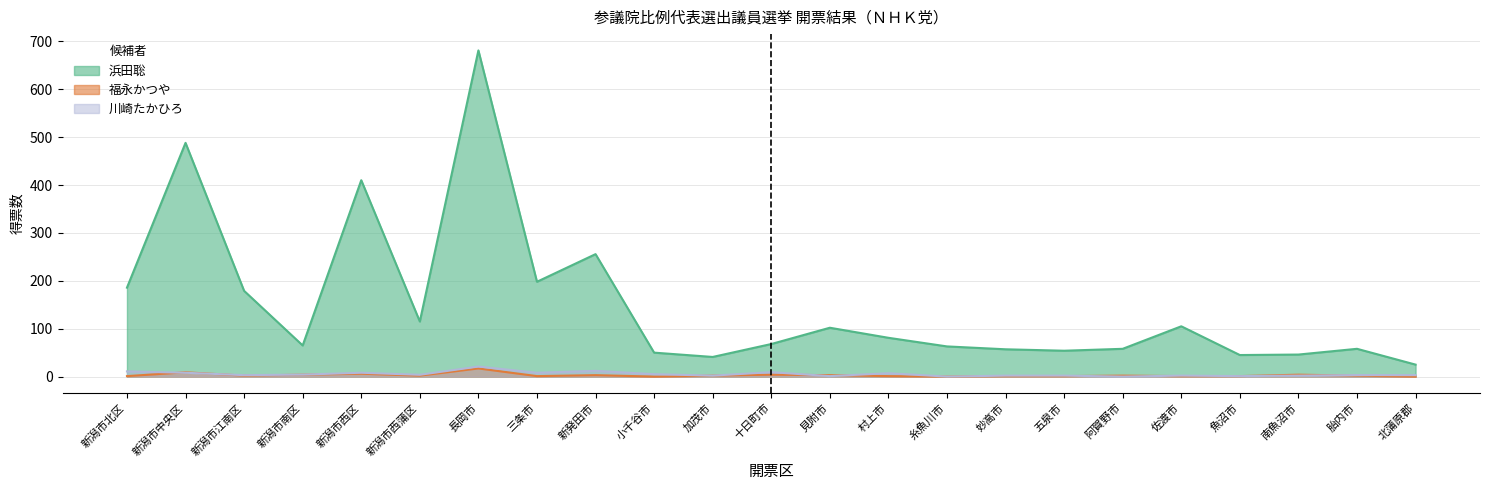

What is the maximum value for 川崎たかひろ?

21.0